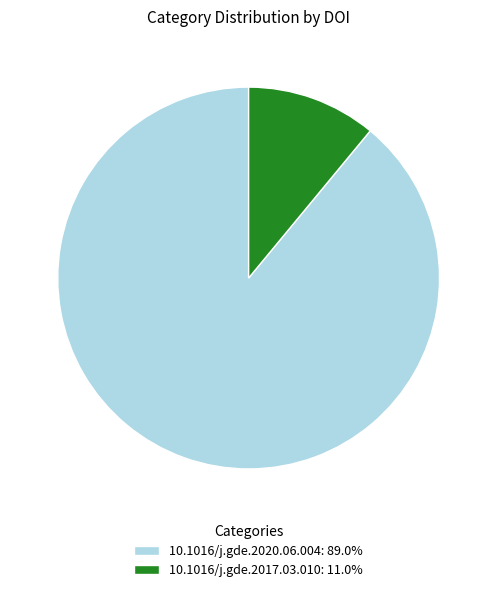

How many segments does this pie chart have?

2